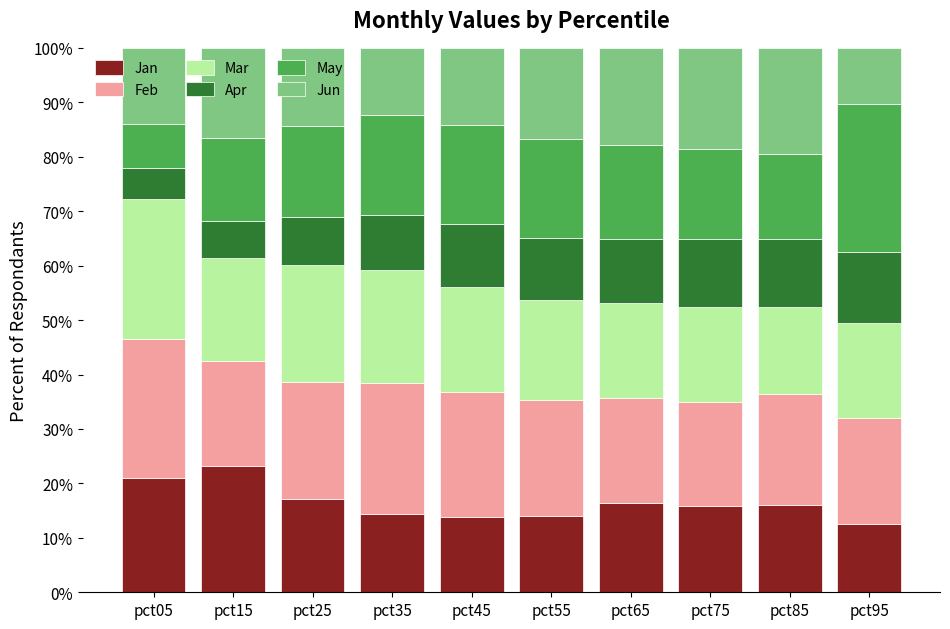

What is the average value of the Jan series?

16.4